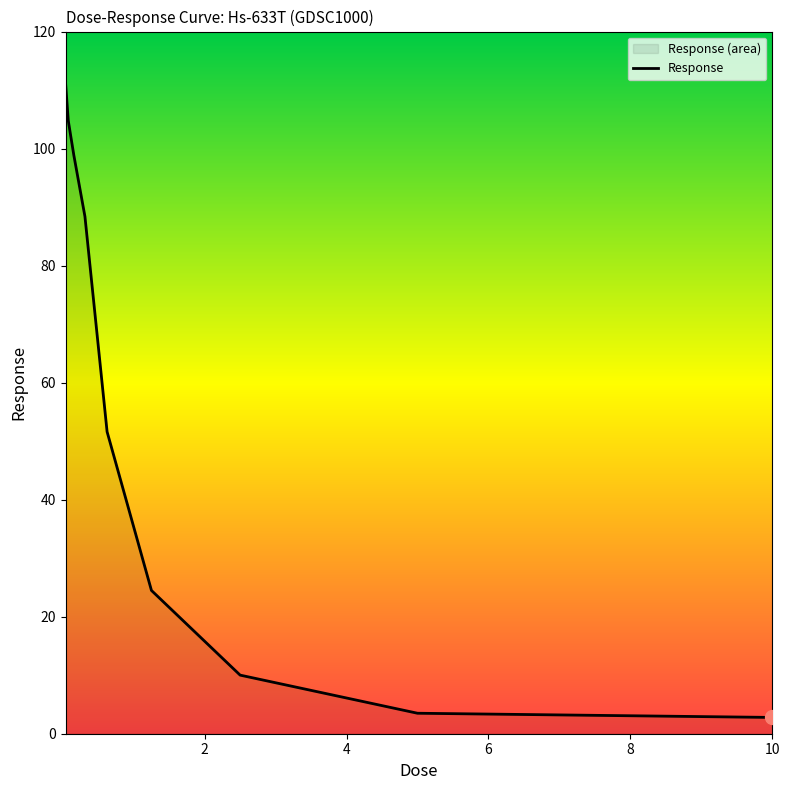

What is the difference between the maximum and minimum values?

108.5